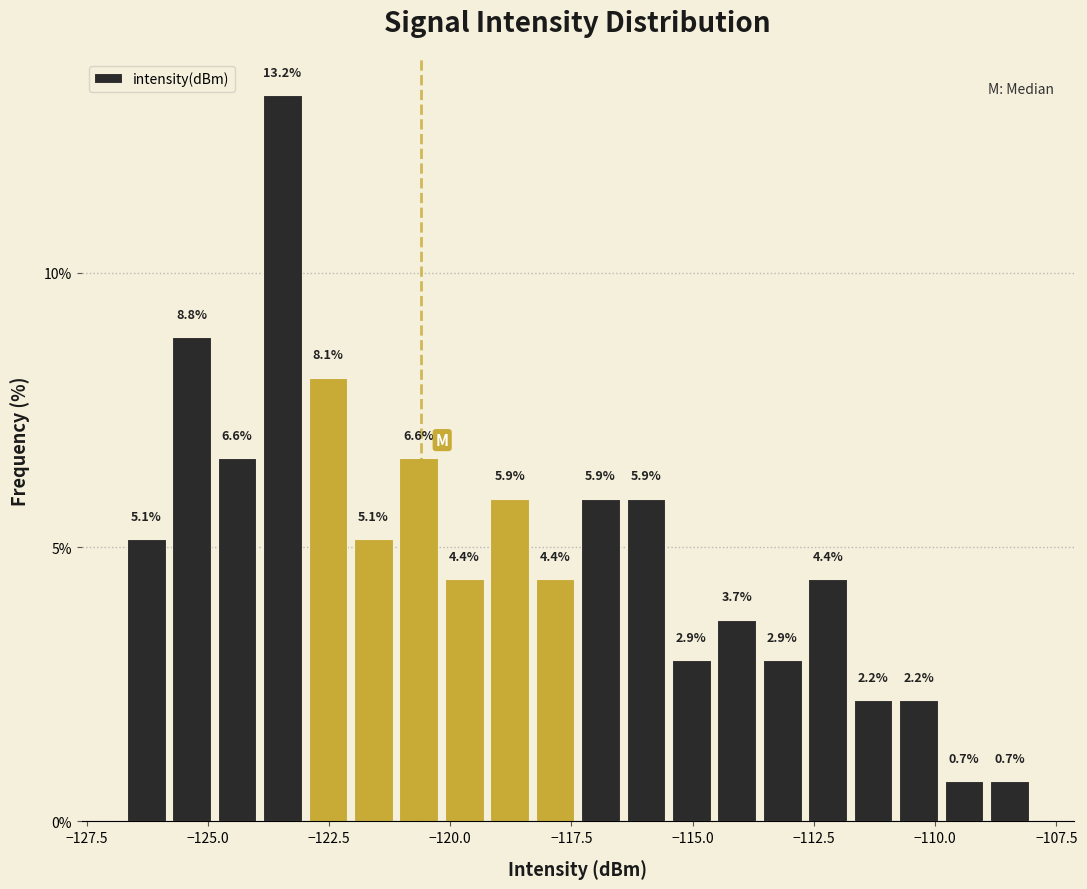

Around what value on the x-axis is the tallest bar? Give the approximate position of its centre, as read against the axis.

-123.5